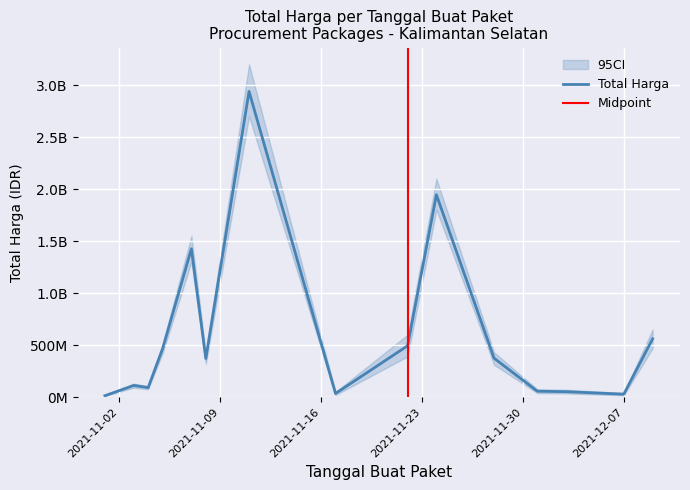

Rank the categories by value from lowest to highest.

2021-11-01, 2021-12-07, 2021-11-17, 2021-12-03, 2021-12-01, 2021-11-04, 2021-11-03, 2021-11-08, 2021-11-28, 2021-11-05, 2021-11-22, 2021-12-09, 2021-11-07, 2021-11-24, 2021-11-11